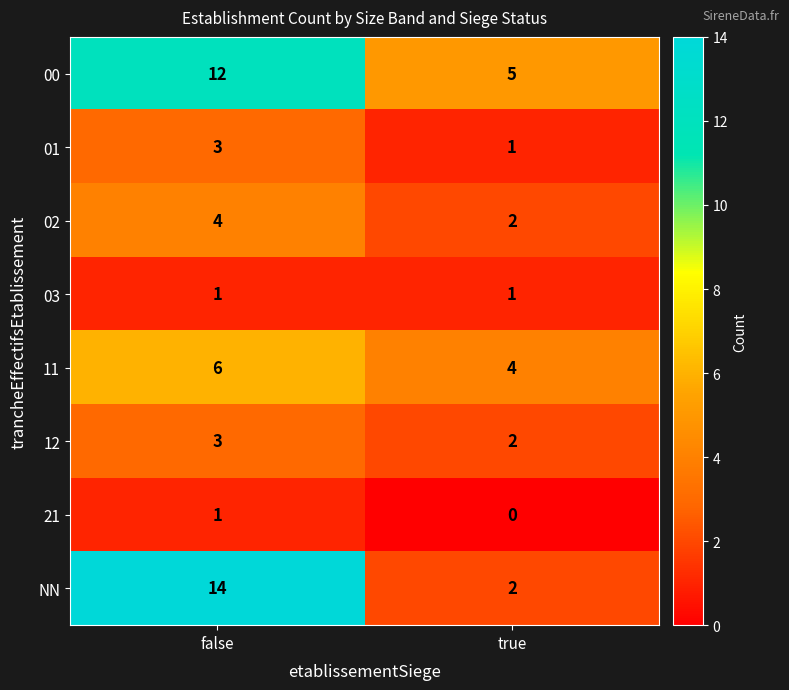

The 12 series shows 3 at false. True or false?

True